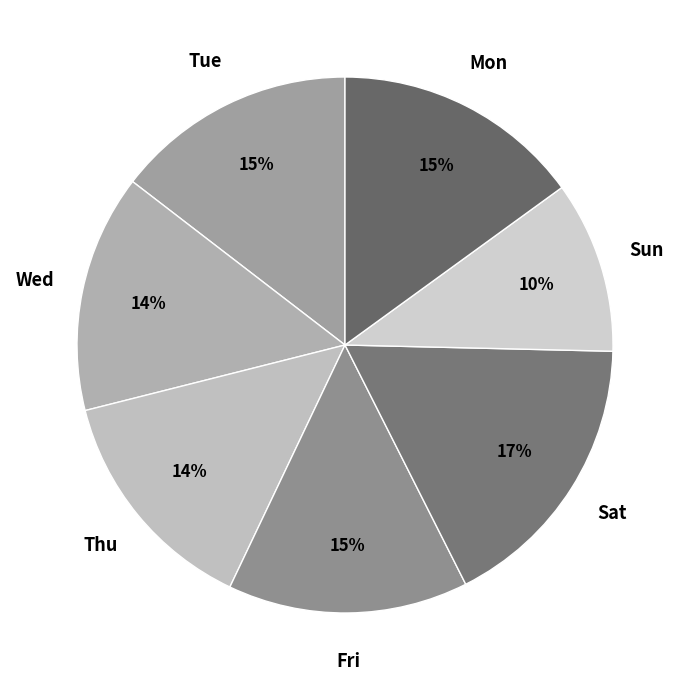

How many slices are in this pie chart?

7